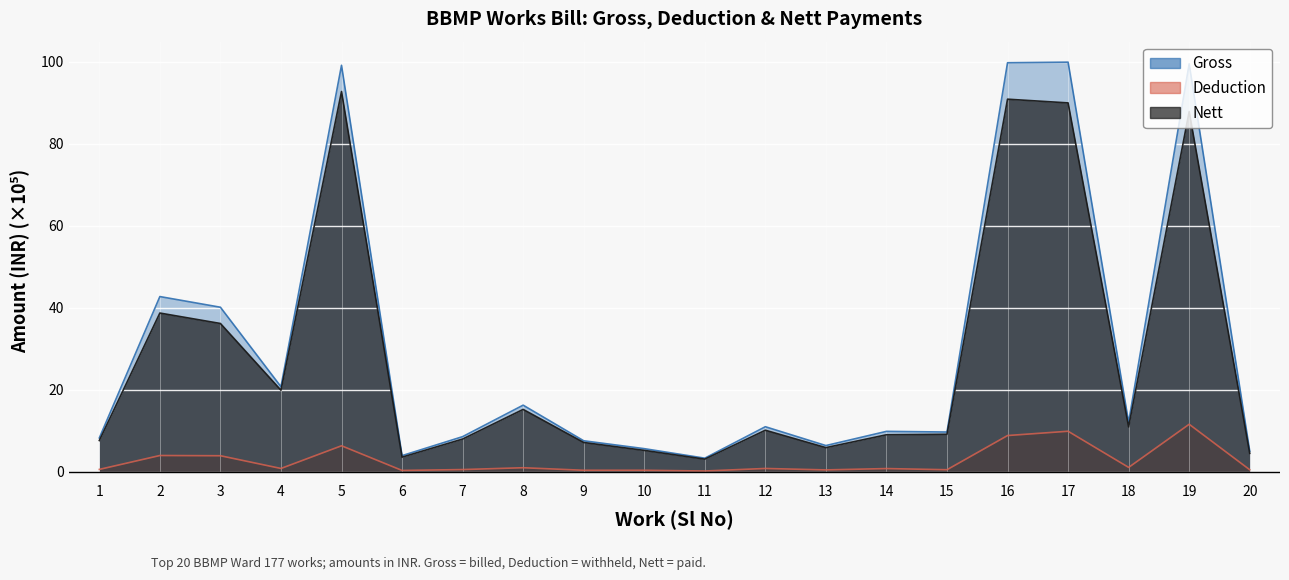

Which category has the lowest value across all series?

11